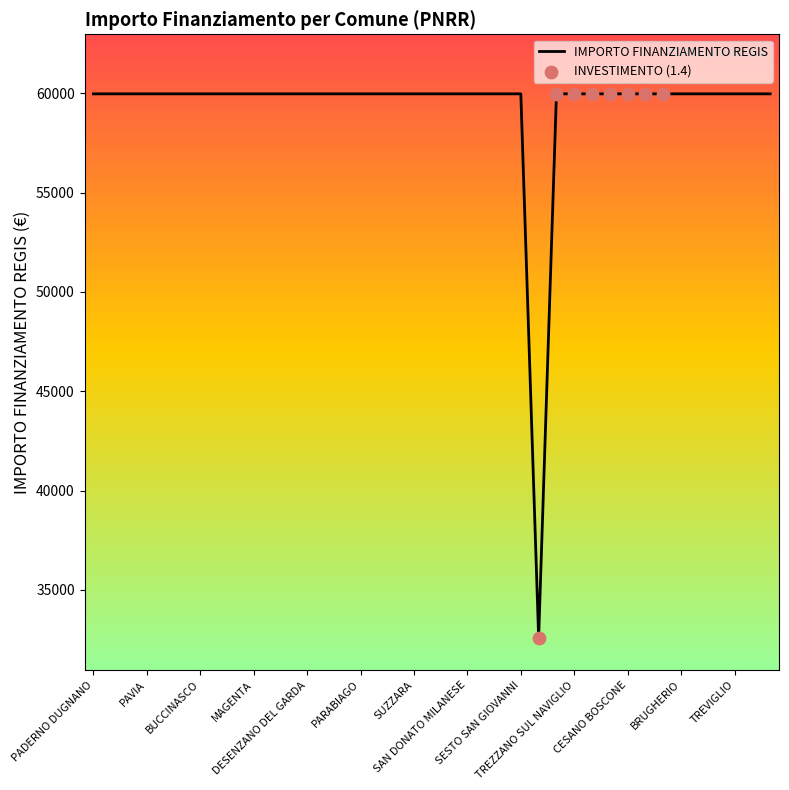

What is the difference between the maximum and minimum values?

27377